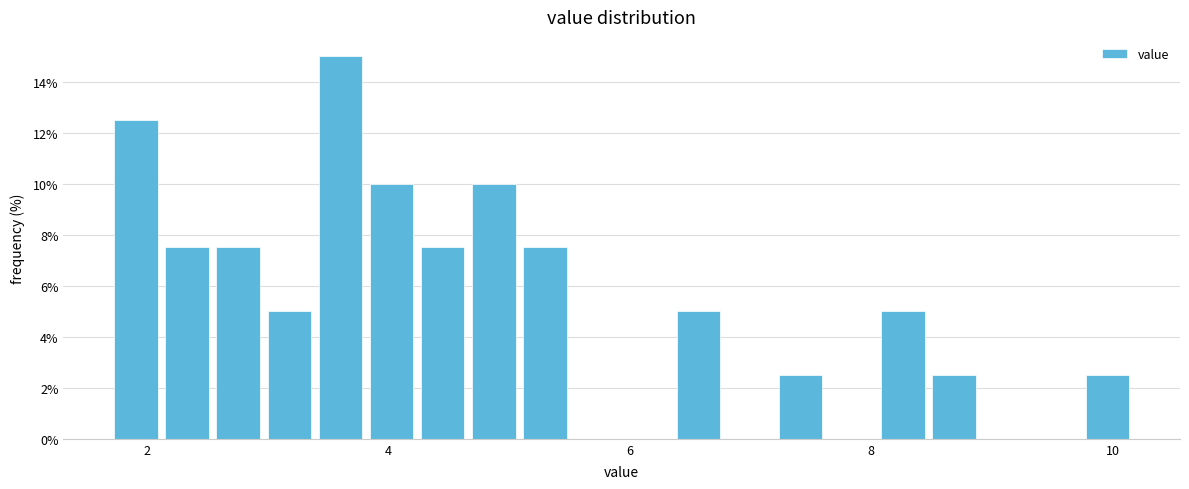

Read against the x-axis, roughly where is the centre of the tallest bar?

3.6